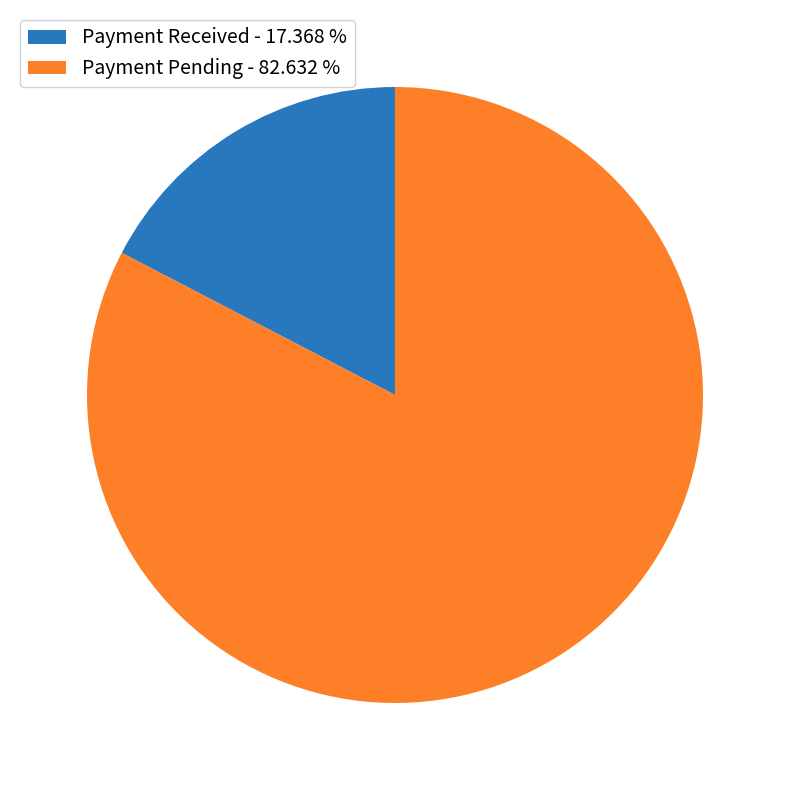

What is the ratio of the value at Payment Pending - 82.632 % to the value at Payment Received - 17.368 %?

4.8